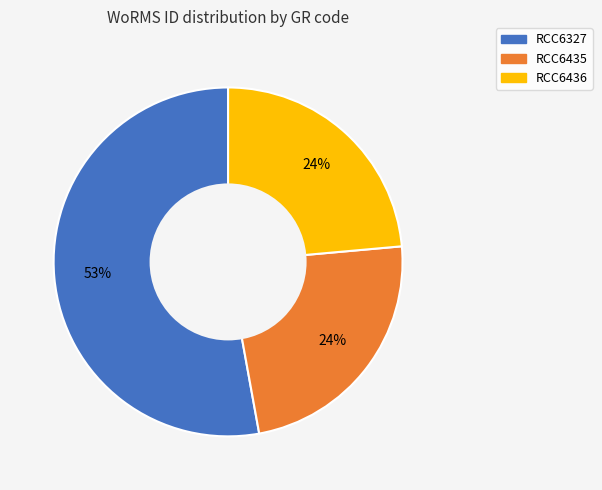

The RCC6436 slice represents 24% of the pie. True or false?

True